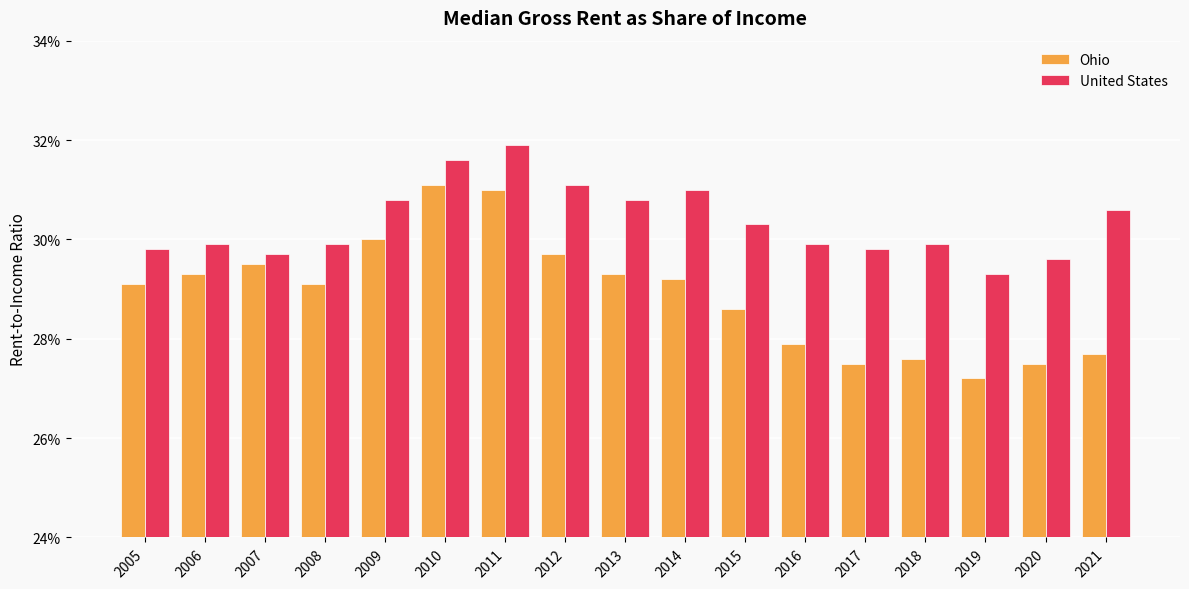

At 2005, list the series in order from largest to smallest.

United States, Ohio